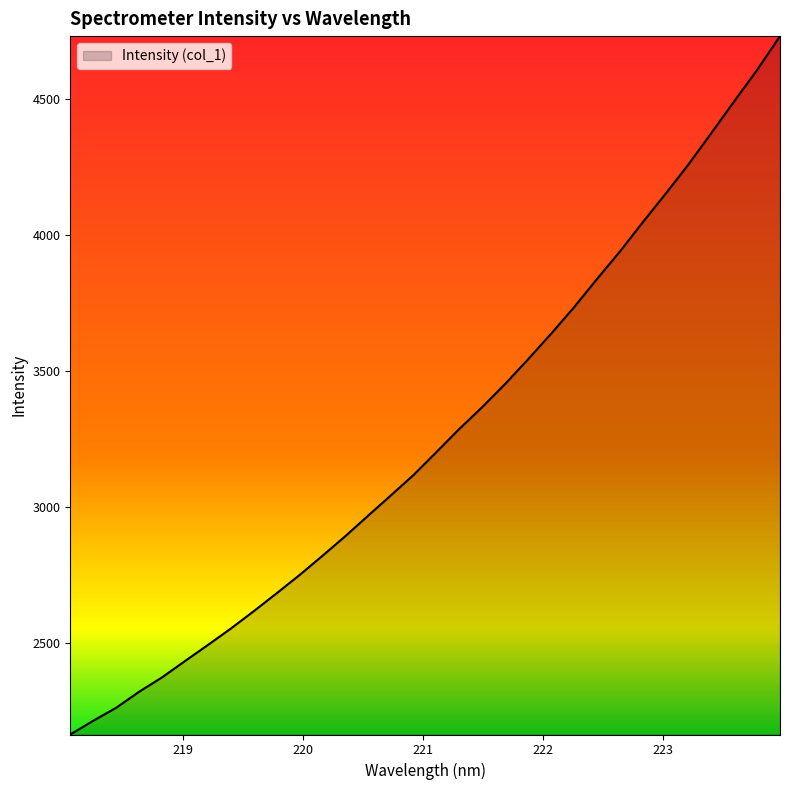

What is the difference between the maximum and minimum values?

2567.6